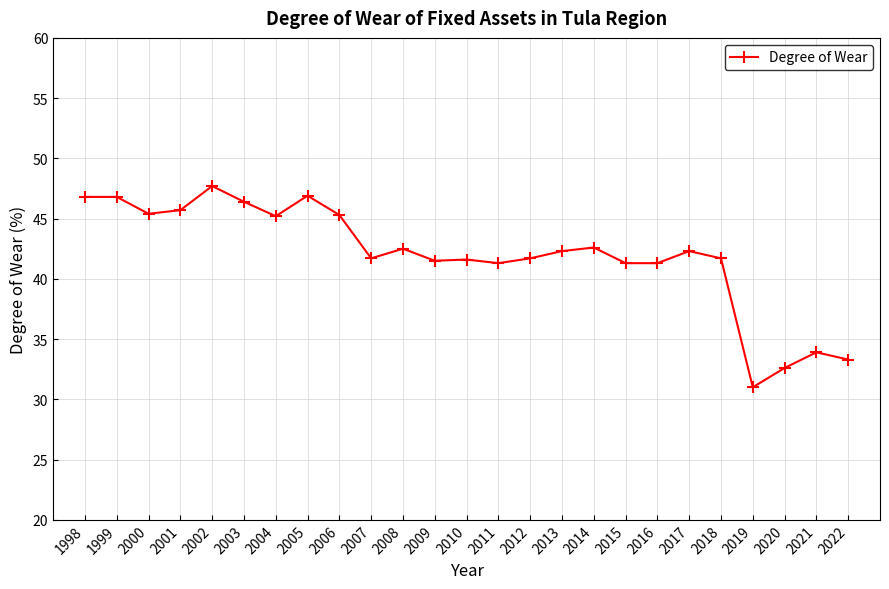

What is the sum of the values at 2005 and 2019?

77.9